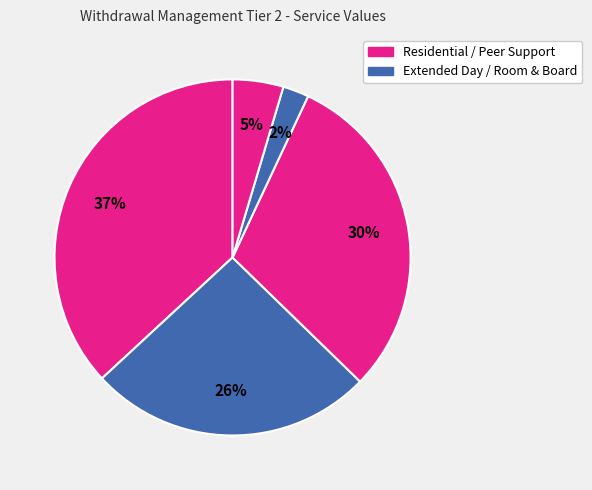

Count the number of slices in the pie.

5